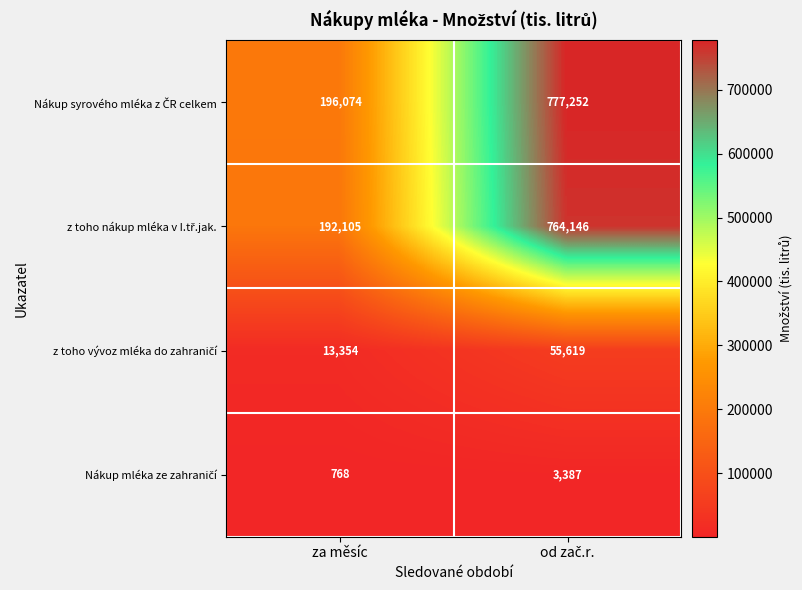

What is the minimum value shown in the chart?

768